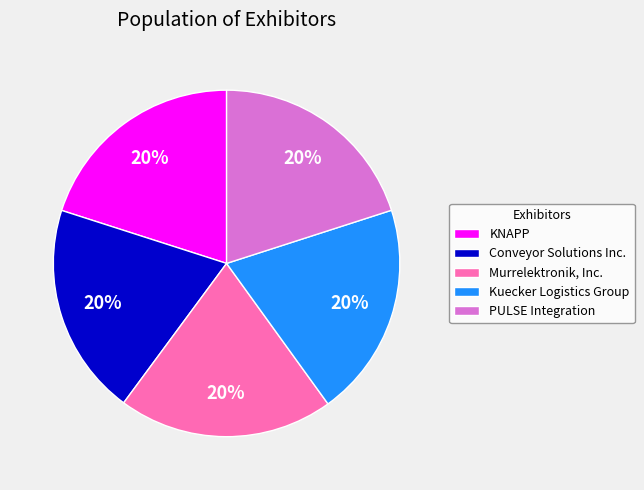

Is KNAPP the majority of the pie?

No